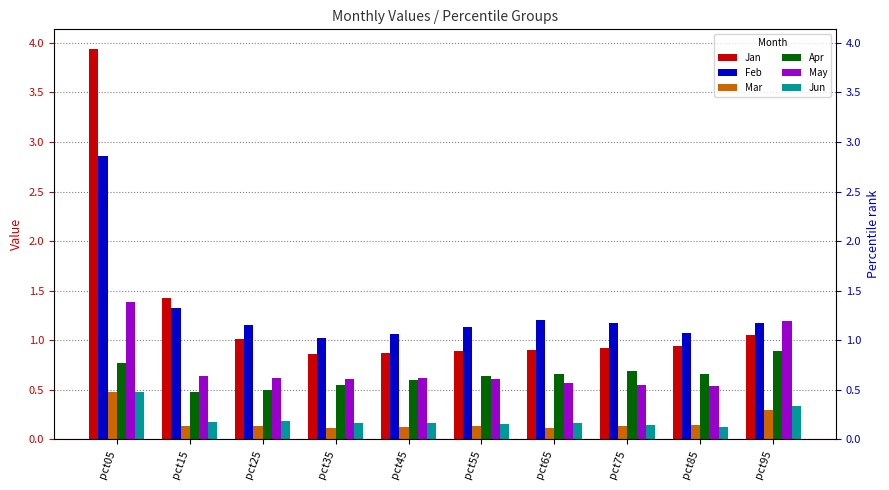

Reading left to right, transcribe all the data shown in this chart.

Jan: 3.9	1.4	1.0	0.9	0.9	0.9	0.9	0.9	0.9	1.1
Feb: 2.9	1.3	1.2	1.0	1.1	1.1	1.2	1.2	1.1	1.2
Mar: 0.5	0.1	0.1	0.1	0.1	0.1	0.1	0.1	0.1	0.3
Apr: 0.8	0.5	0.5	0.6	0.6	0.6	0.7	0.7	0.7	0.9
May: 1.4	0.6	0.6	0.6	0.6	0.6	0.6	0.5	0.5	1.2
Jun: 0.5	0.2	0.2	0.2	0.2	0.2	0.2	0.1	0.1	0.3